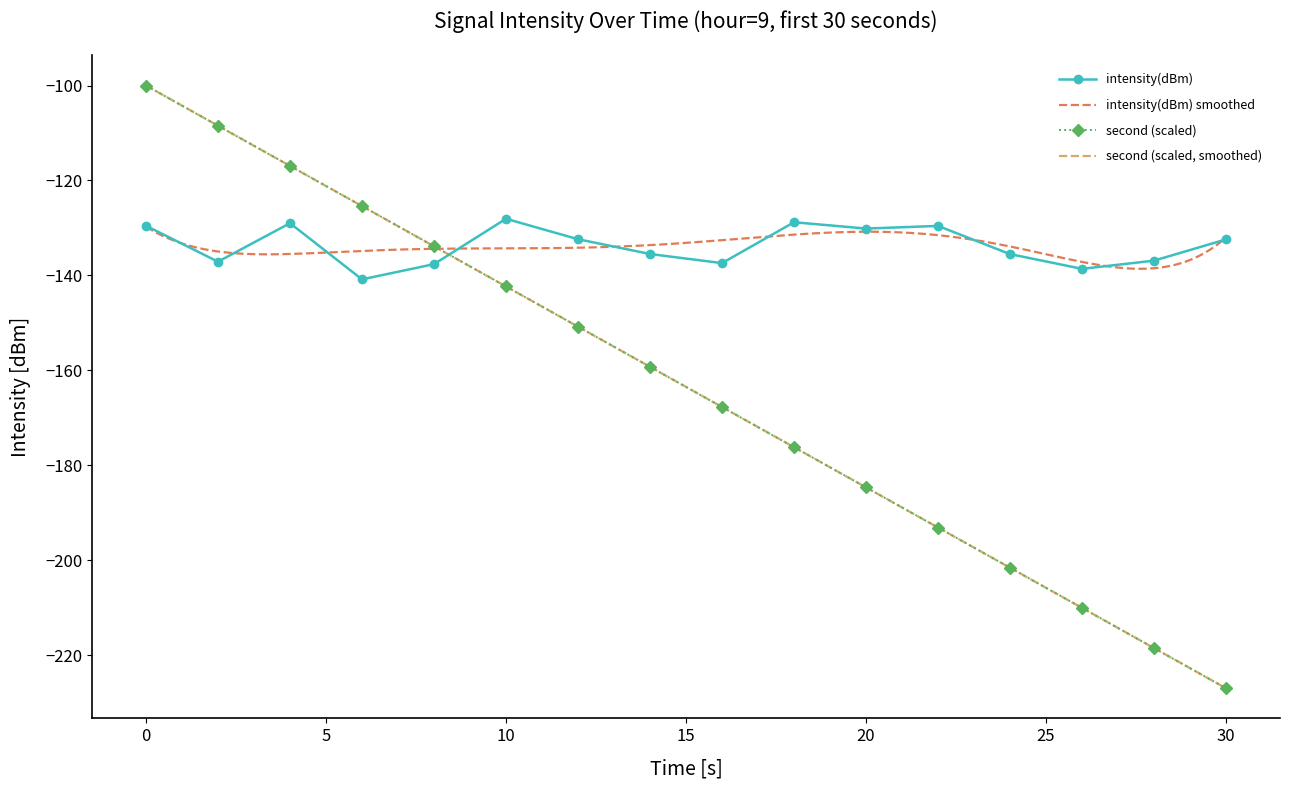

Does the chart have visible grid lines?

No